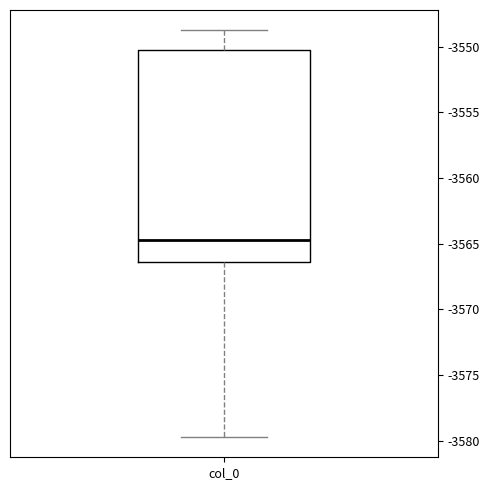

Transcribe this box plot: give where the median line is, the range the box spans, and where the two whiskers end, as read against the y-axis. The values are not printed on the chart, so give them approximately, as read against the axis.

median -3564.5, box -3566.5 to -3550.0, whiskers -3579.5 to -3548.5